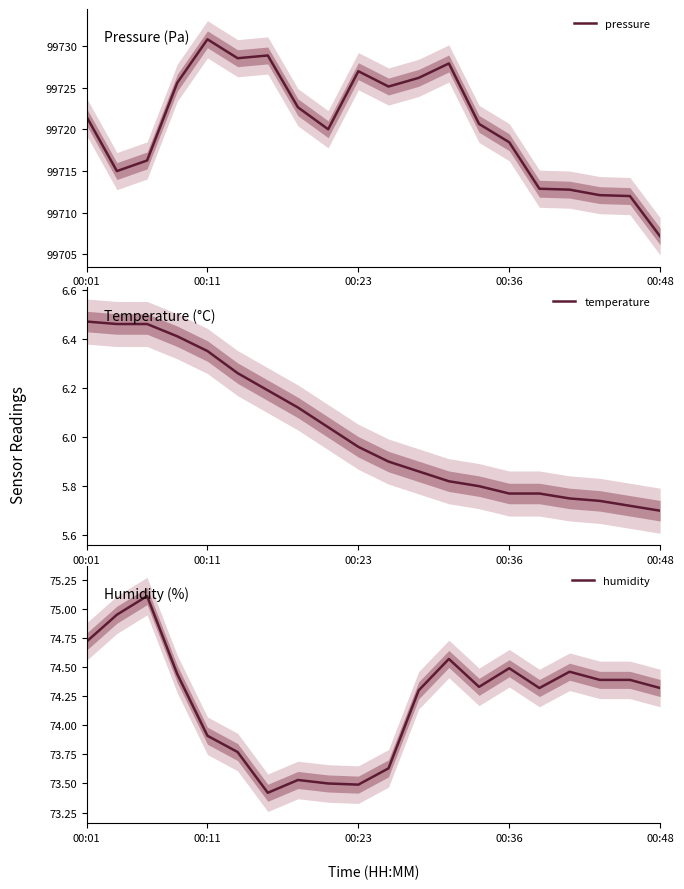

Where does the pressure series first go above 99721?

00:01